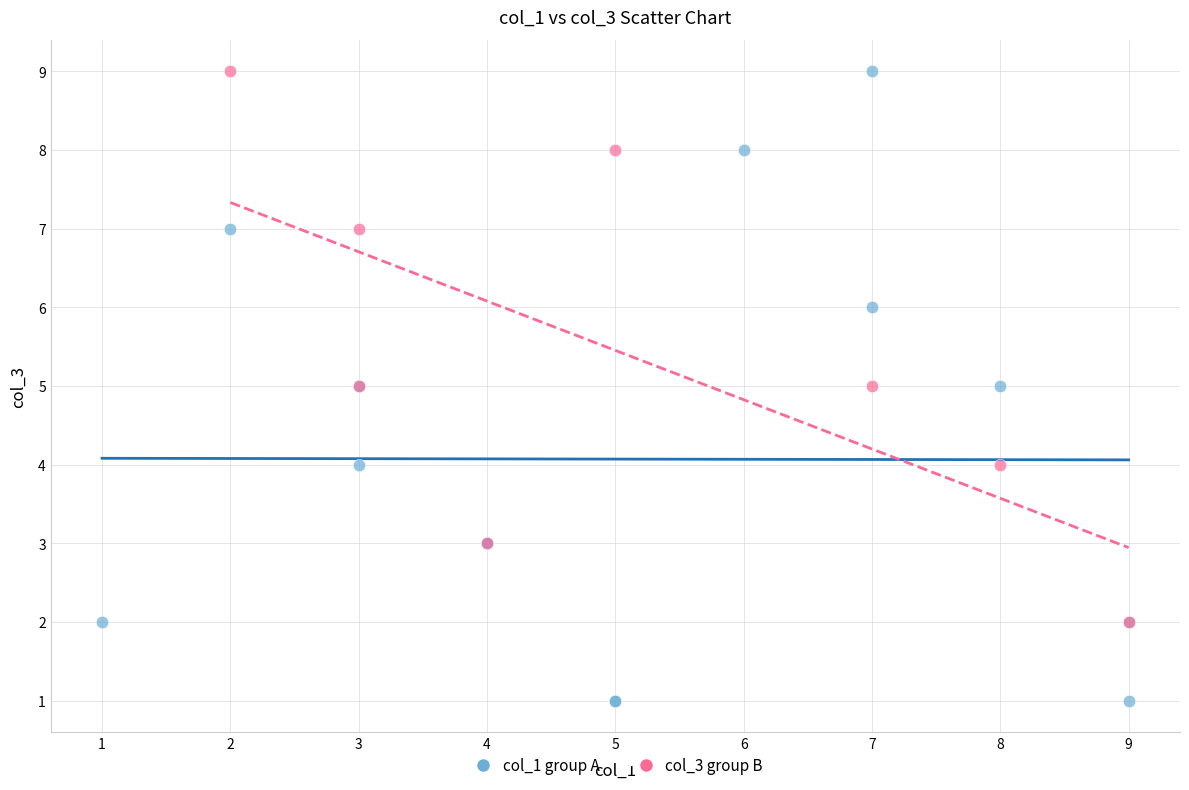

Which series has the largest Y range (max minus min)?

col_1 group A